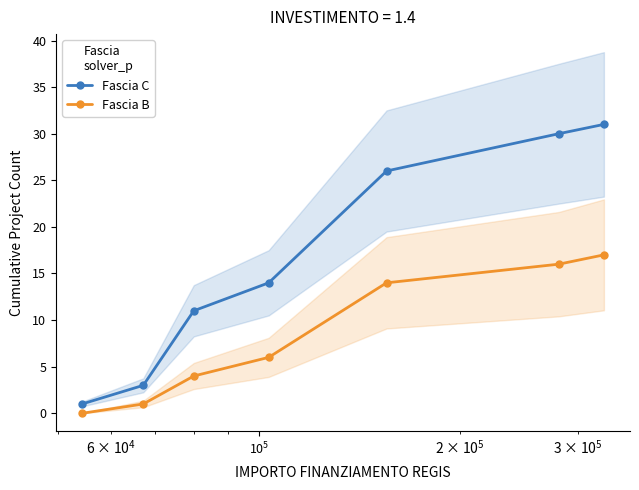

True or false: Fascia C and Fascia B cross at least once.

False